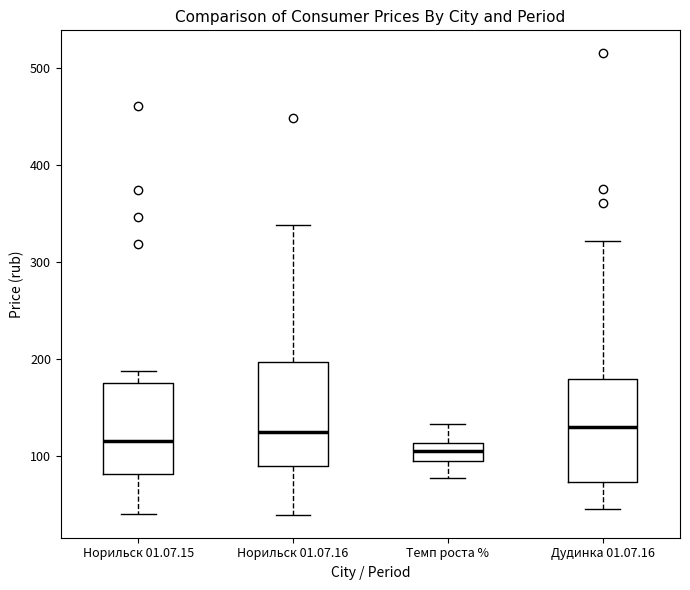

Reading left to right, read every box against the y-axis: the position of its median line, the range the box covers, and the ends of its whiskers. The values are not printed on the chart, so give them approximately, as read against the axis.

Норильск 01.07.15: median 120, box 80 to 180, whiskers 40 to 190
Норильск 01.07.16: median 130, box 90 to 200, whiskers 40 to 340
Темп роста %: median 110 (inside the box), box 100 to 110, whiskers 80 to 130
Дудинка 01.07.16: median 130, box 70 to 180, whiskers 50 to 320